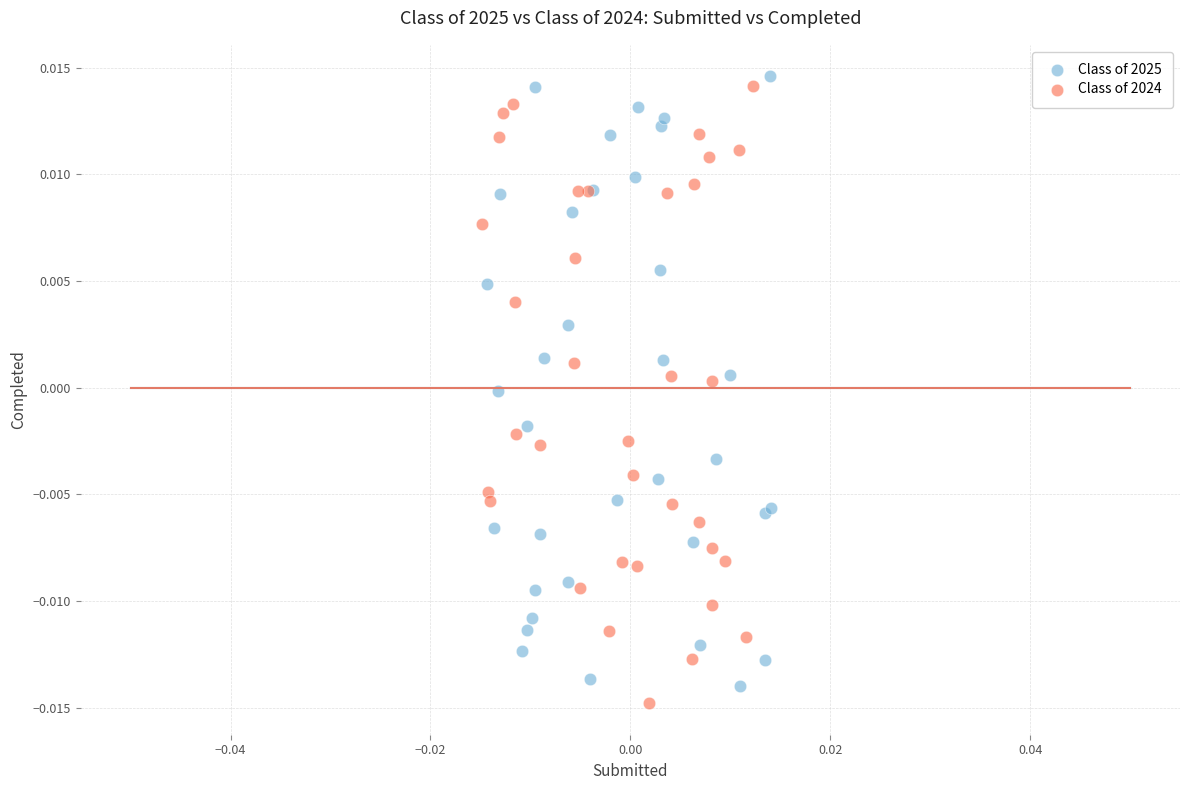

What are all the series names shown in the legend?

Class of 2025, Class of 2024